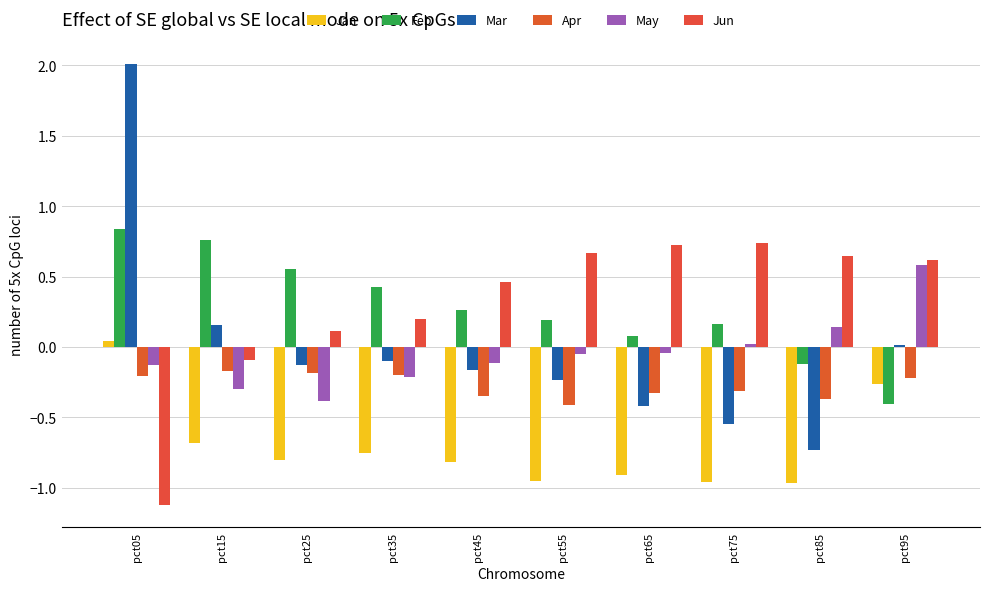

List the labels in order of Jan value, largest first.

pct05, pct95, pct15, pct35, pct25, pct45, pct65, pct55, pct75, pct85